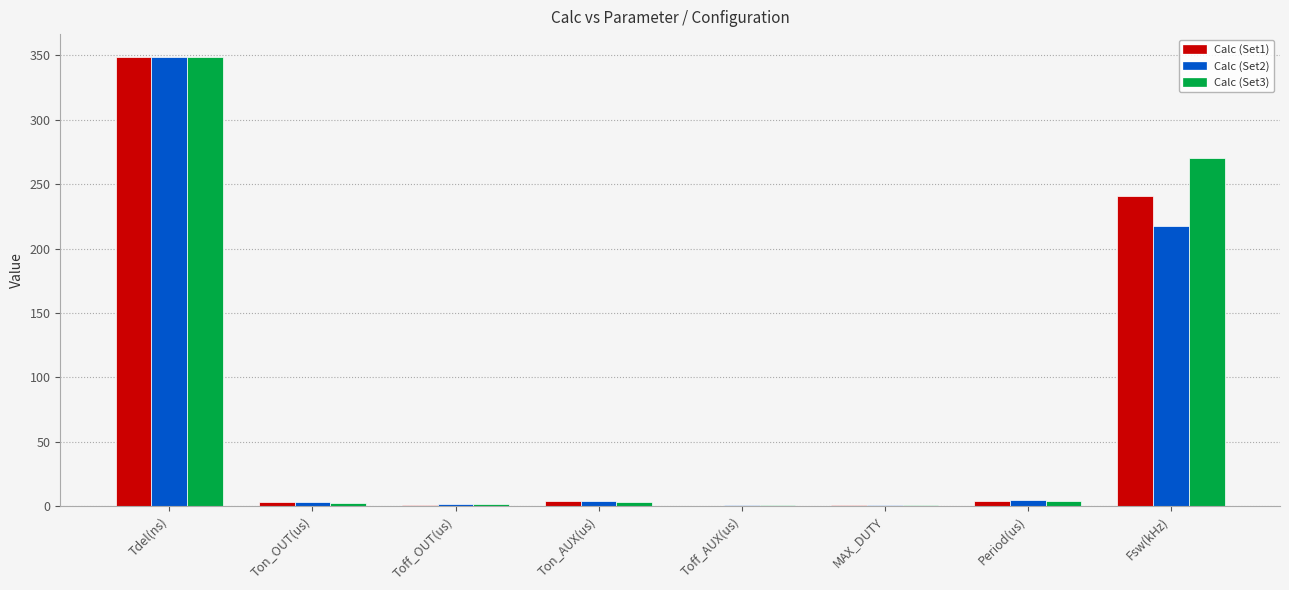

Which label corresponds to the largest value in the chart?

Tdel(ns)